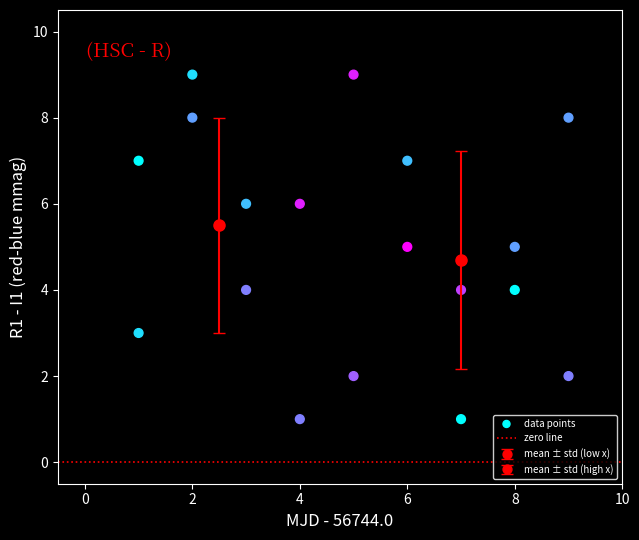

What is the range of Y values (max minus min)?

8